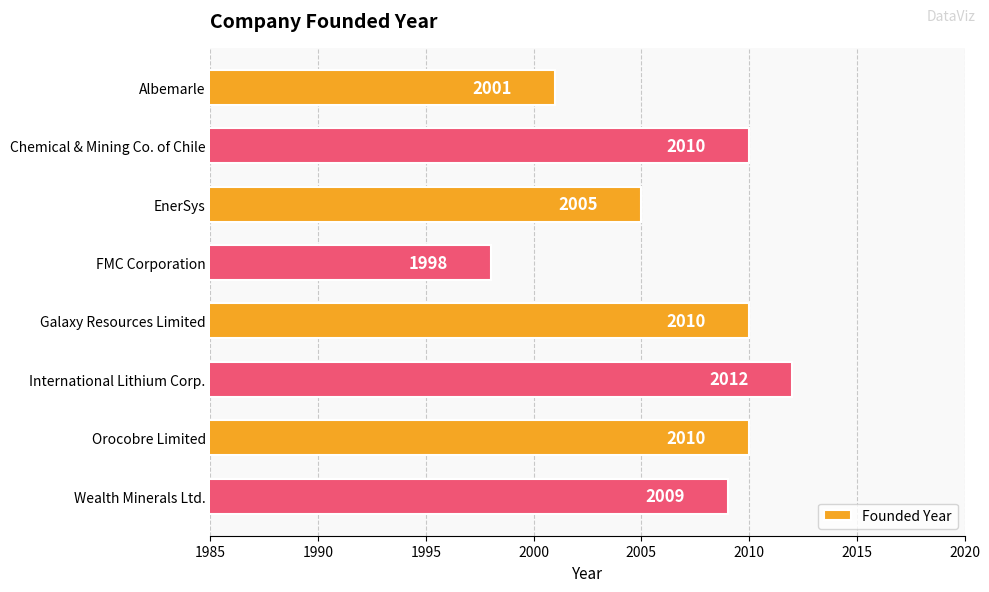

Approximately how many times larger is the value at Wealth Minerals Ltd. compared to FMC Corporation?

1.0